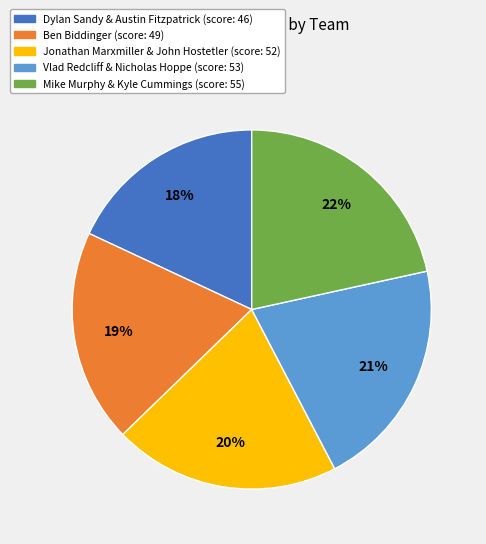

Which has a higher value, Jonathan Marxmiller & John Hostetler or Mike Murphy & Kyle Cummings?

Mike Murphy & Kyle Cummings